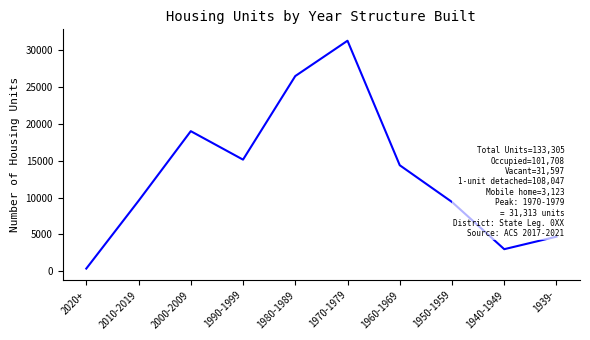

What is the maximum value shown in the chart?

31313